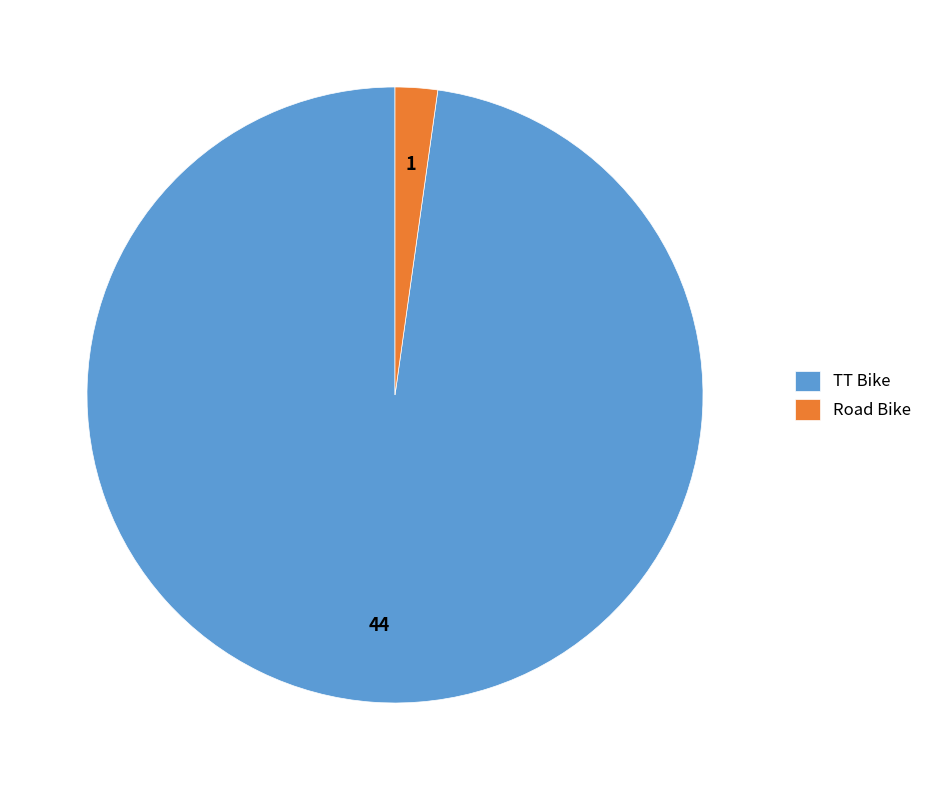

Which category has the biggest portion of the pie?

TT Bike